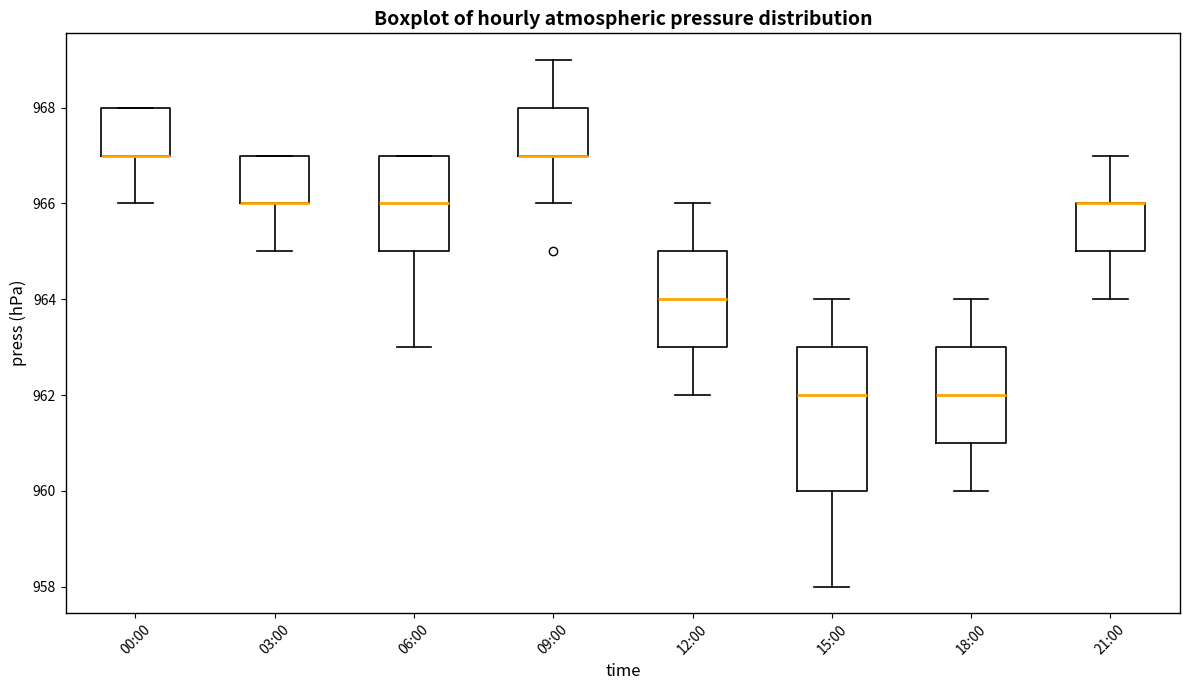

Reading left to right, read every box against the y-axis: the position of its median line, the range the box covers, and the ends of its whiskers. The values are not printed on the chart, so give them approximately, as read against the axis.

00:00: median 967 (drawn on the box's lower edge), box 967 to 968, whiskers 966 to 968
03:00: median 966 (drawn on the box's lower edge), box 966 to 967, whiskers 965 to 967
06:00: median 966, box 965 to 967, whiskers 963 to 967
09:00: median 967 (drawn on the box's lower edge), box 967 to 968, whiskers 966 to 969
12:00: median 964, box 963 to 965, whiskers 962 to 966
15:00: median 962, box 960 to 963, whiskers 958 to 964
18:00: median 962, box 961 to 963, whiskers 960 to 964
21:00: median 966 (drawn on the box's upper edge), box 965 to 966, whiskers 964 to 967